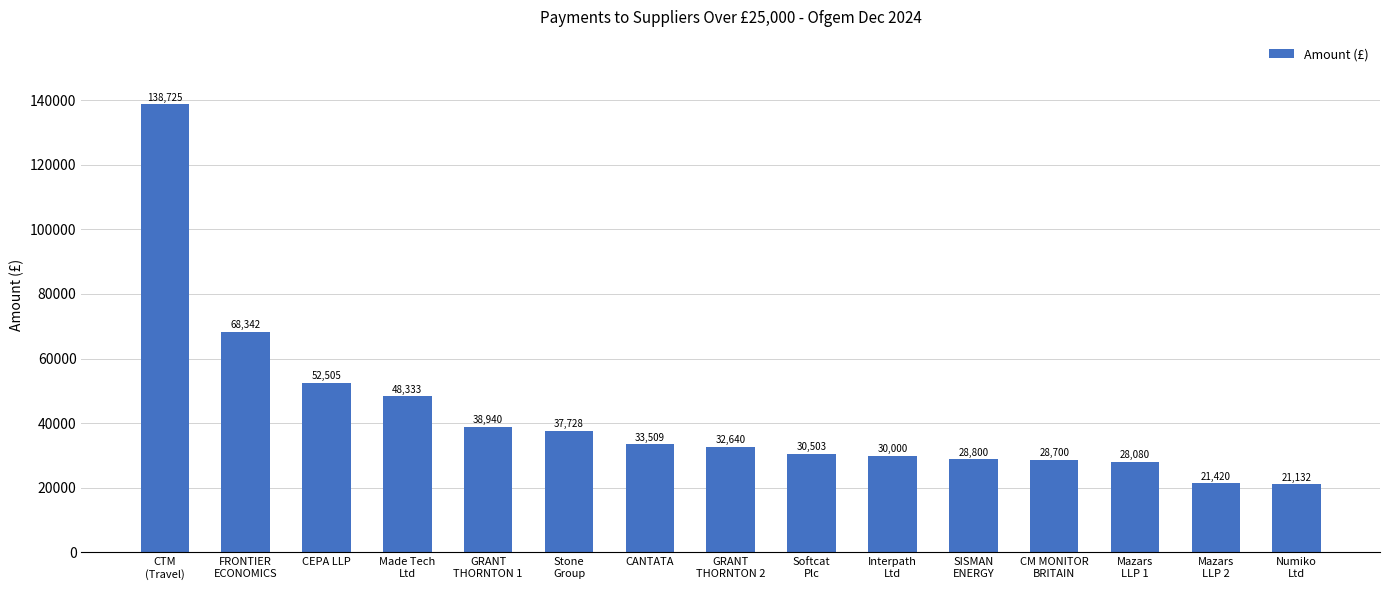

What is the smallest value displayed?

21132.0